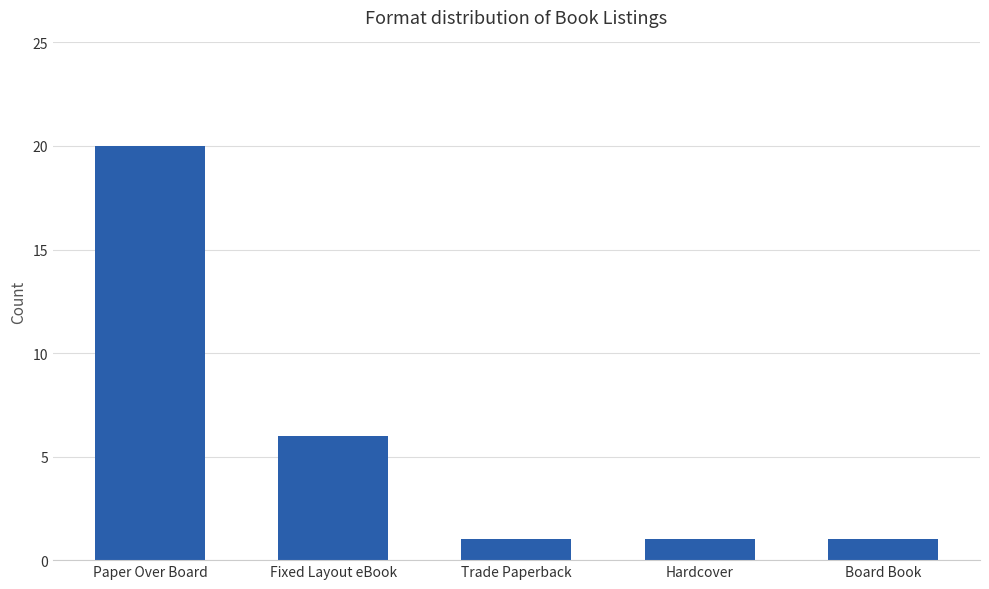

What is the label of the 5th bar from the left?

Board Book